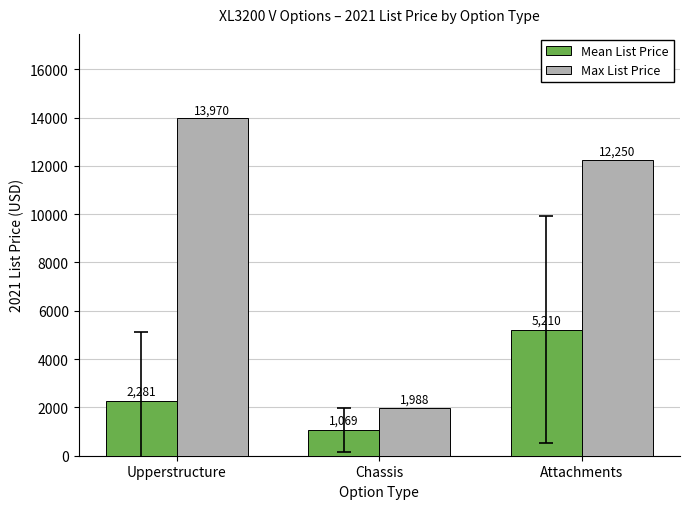

Is the value of Mean List Price at Upperstructure greater than the value of Max List Price at Upperstructure?

No